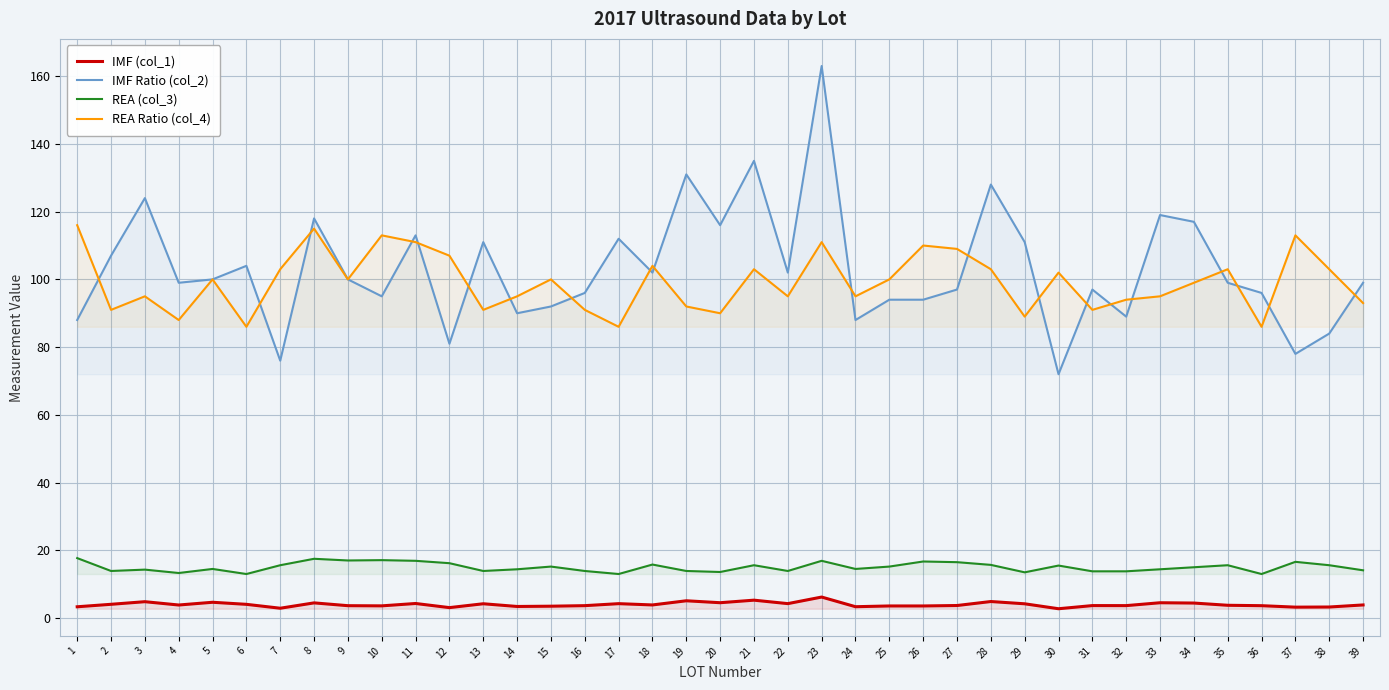

True or false: REA (col_3) and IMF (col_1) intersect in this chart.

False